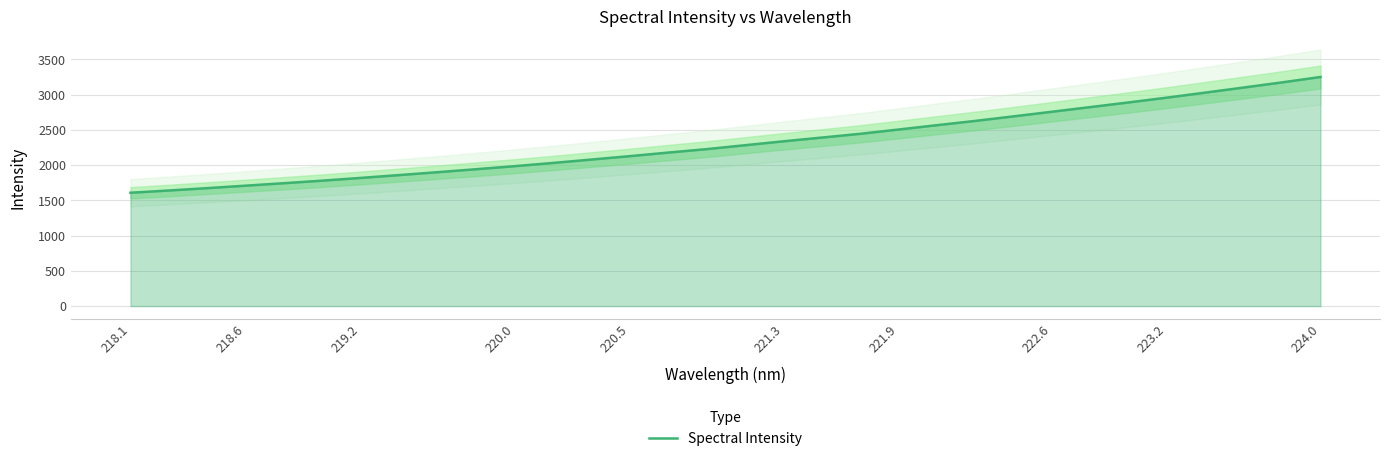

What is the value of the 16th point from the left?

2226.7